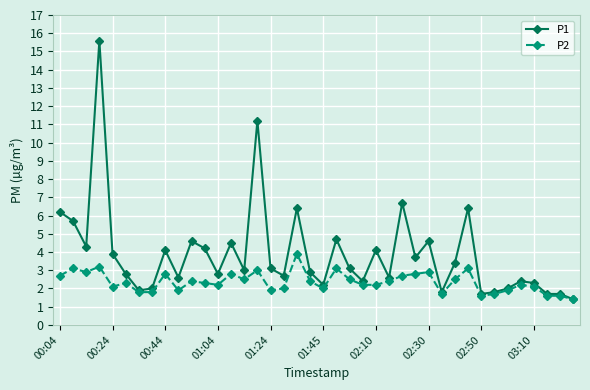

Which series has the largest total across all categories?

P1